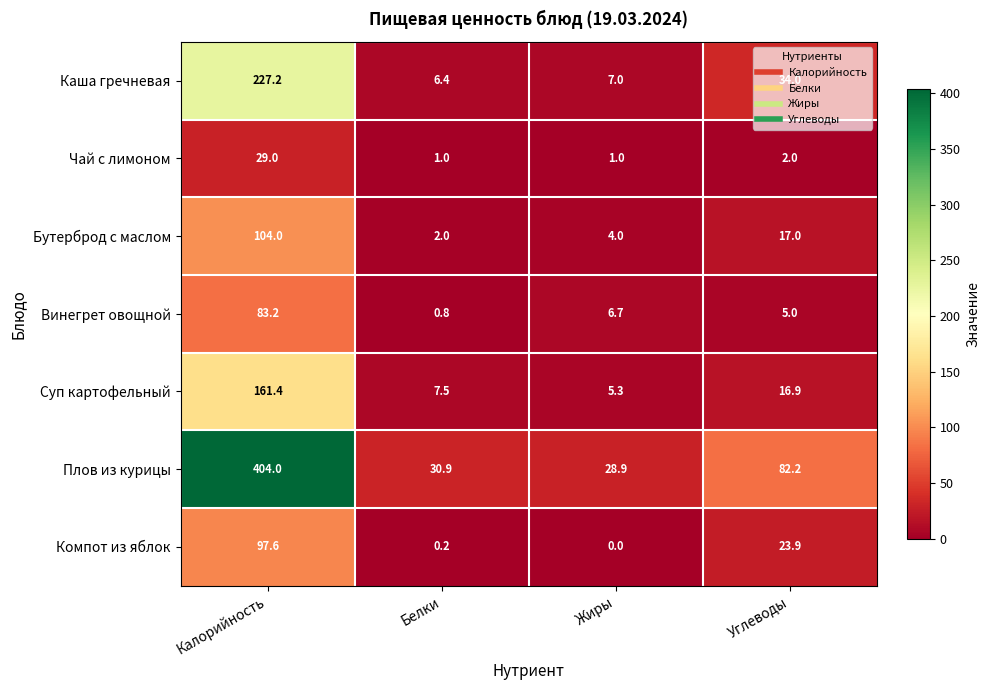

Between Белки and Жиры, which series saw the biggest shift?

Винегрет овощной